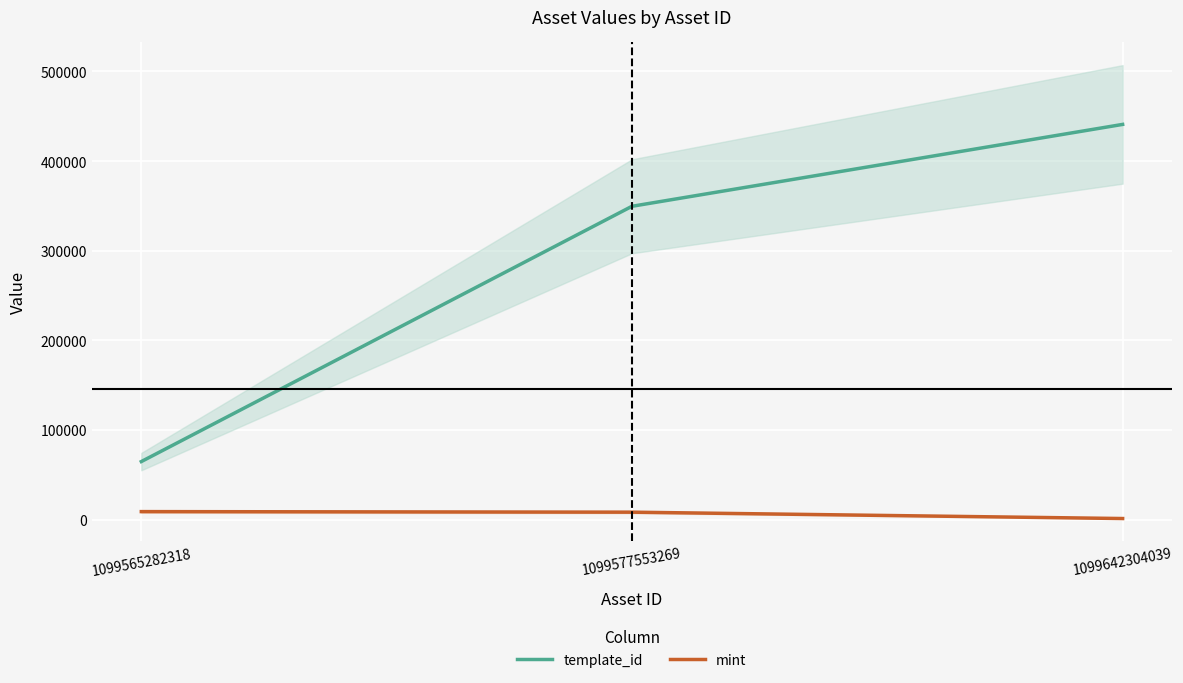

What is the average value of the mint series?

6039